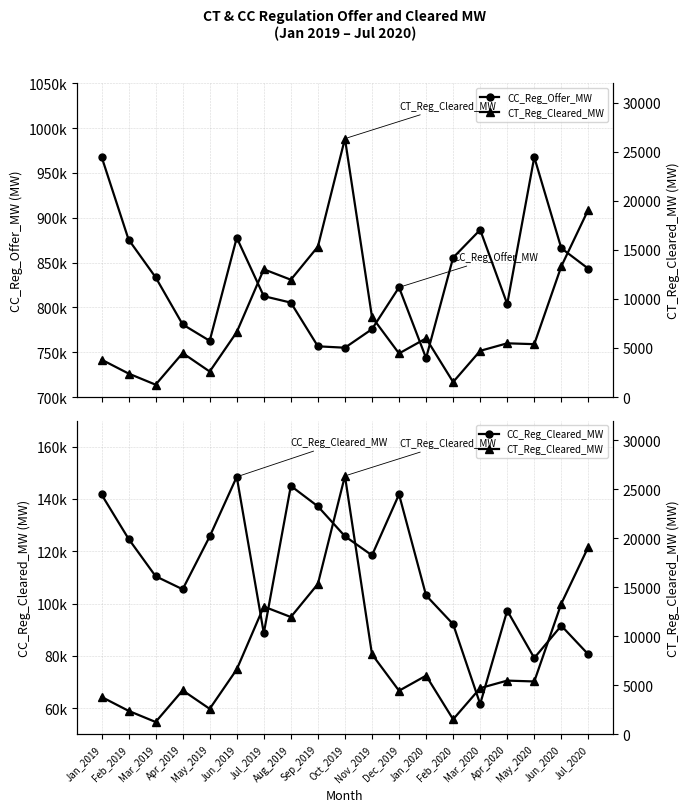

Where does the CC_Reg_Cleared_MW series first go above 110450?

Jan_2019